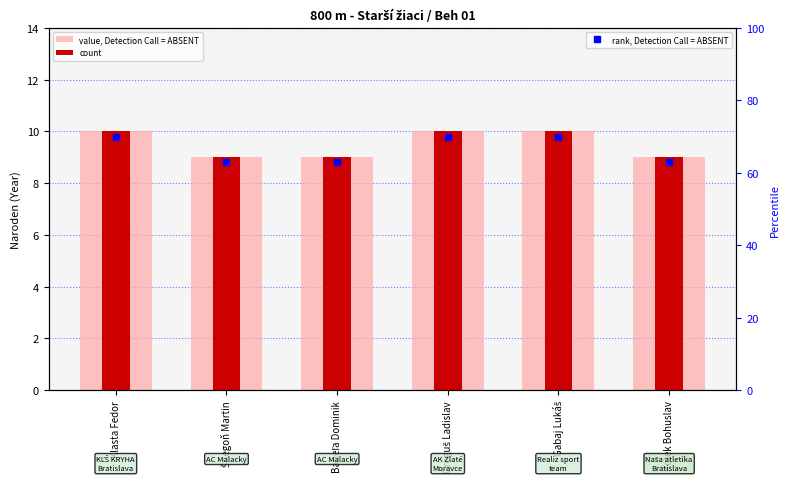

What is the total value across all series at Kolek Bohuslav?

18